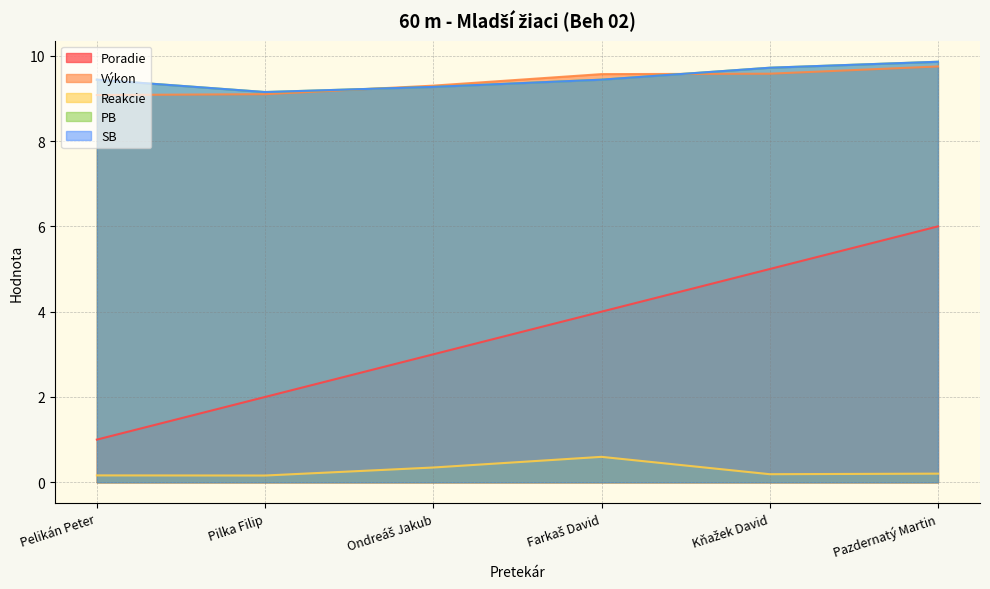

How many Poradie values are between 2 and 5?

4